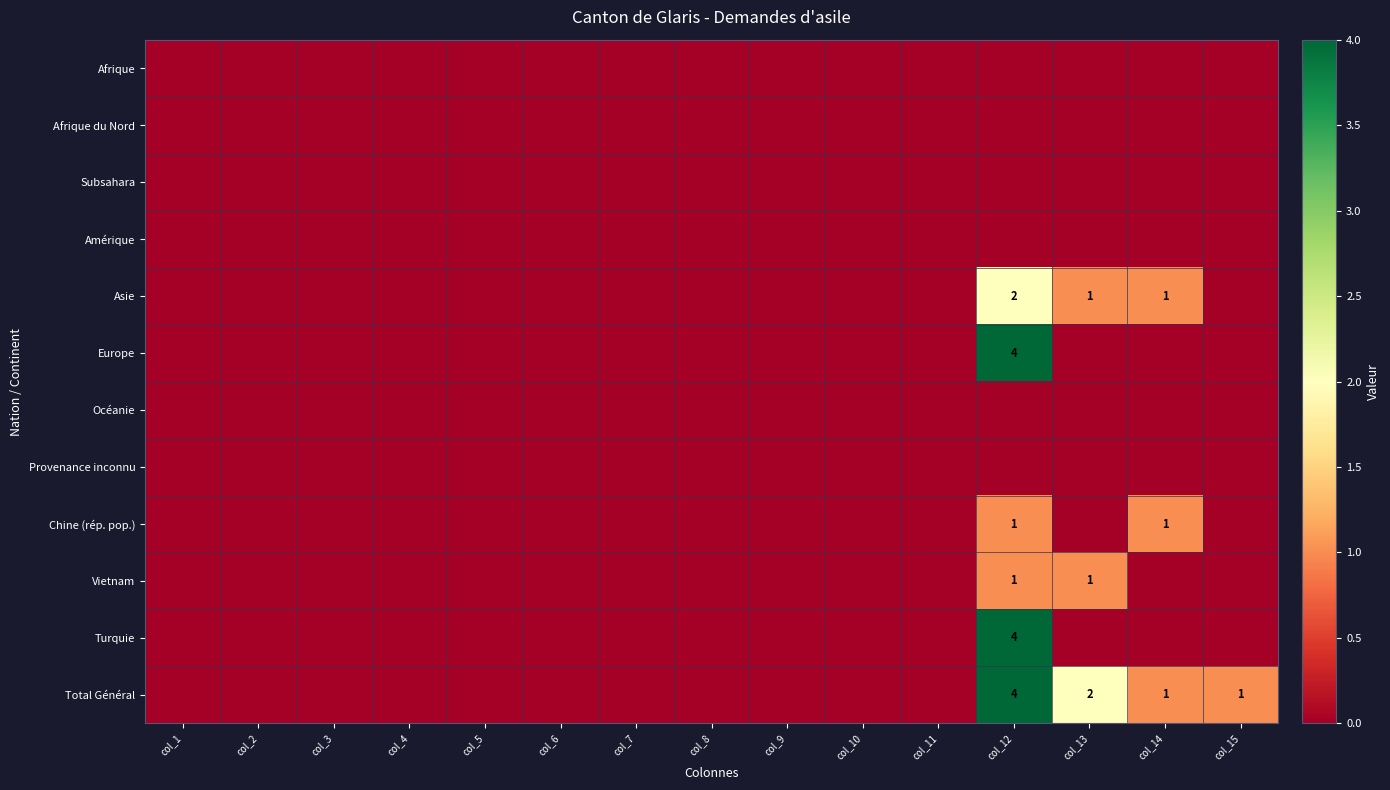

Rank the categories by Subsahara value from highest to lowest.

col_1, col_2, col_3, col_4, col_5, col_6, col_7, col_8, col_9, col_10, col_11, col_12, col_13, col_14, col_15